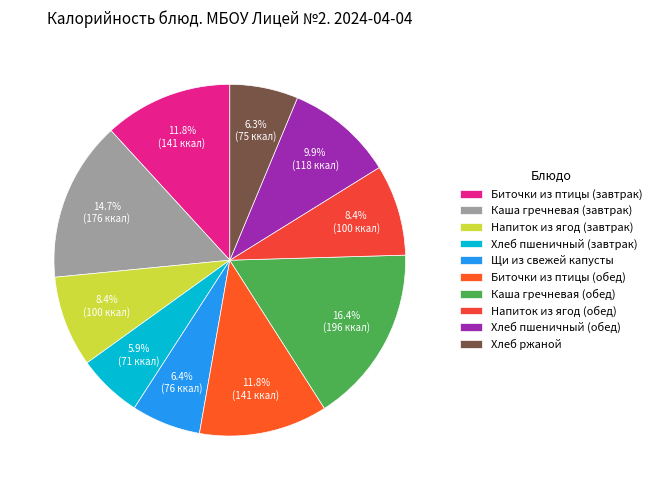

How many slices are in this pie chart?

10